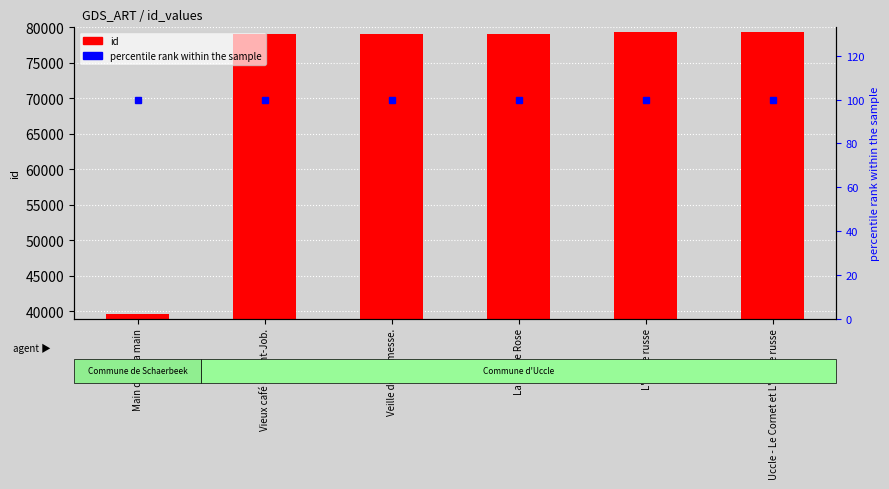

At which category is the sum across all series the highest?

Uccle - Le Cornet et L'Église russe